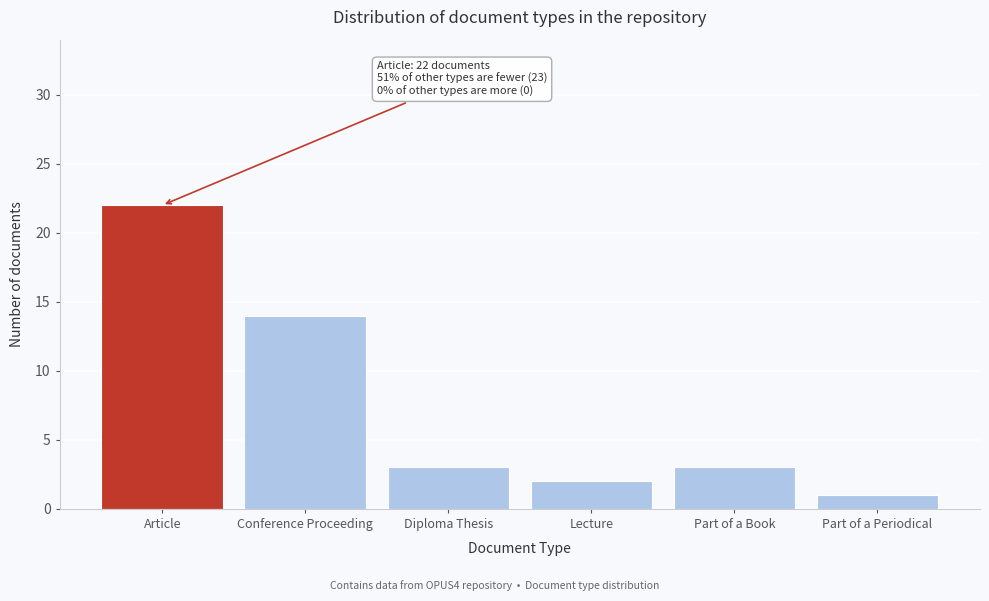

Reading left to right, list all the values displayed in this chart.

22	14	3	2	3	1